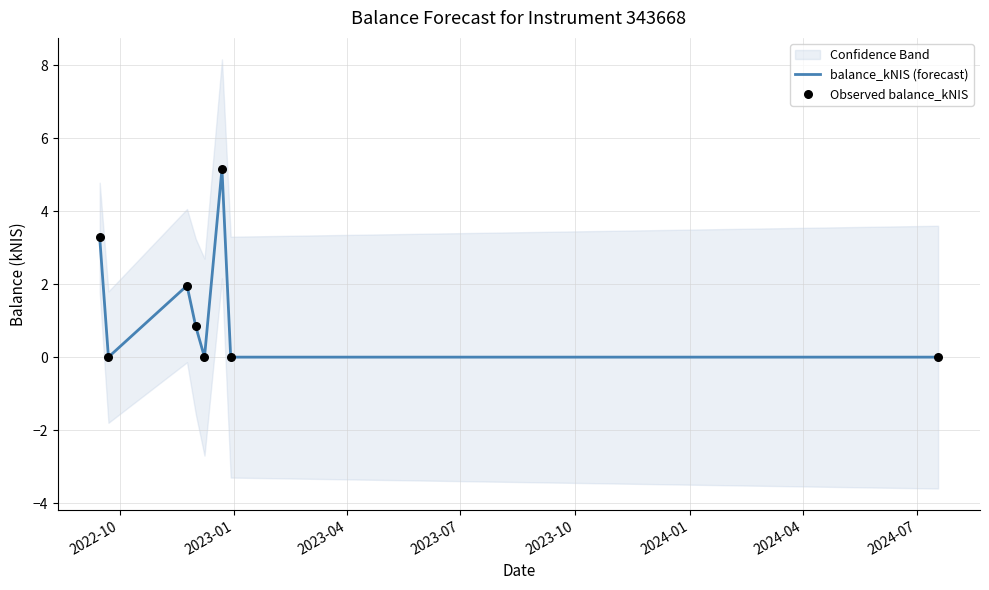

Which series has the largest total across all categories?

balance_kNIS (forecast)